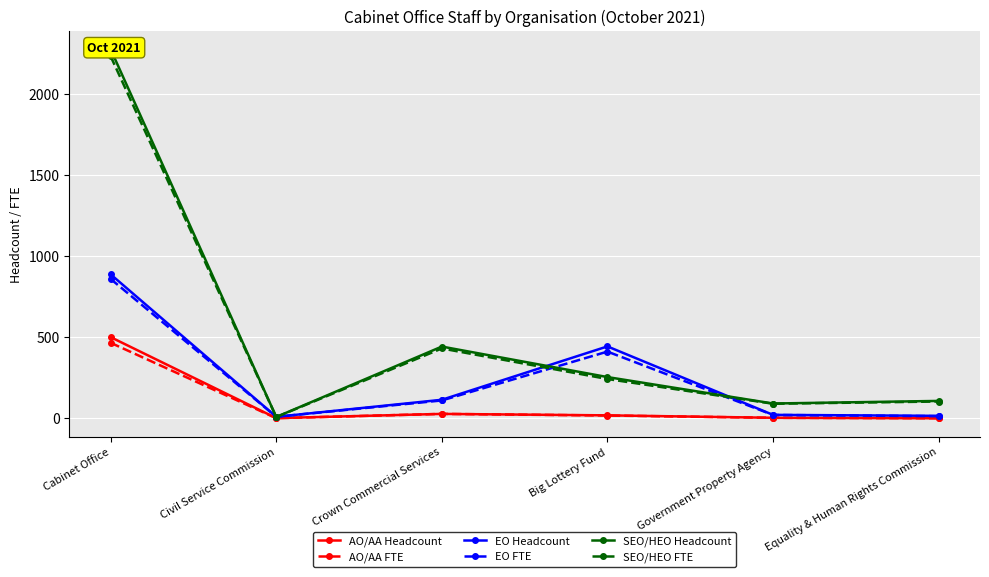

At Government Property Agency, list the series in order from largest to smallest.

SEO/HEO Headcount, SEO/HEO FTE, EO Headcount, EO FTE, AO/AA Headcount, AO/AA FTE